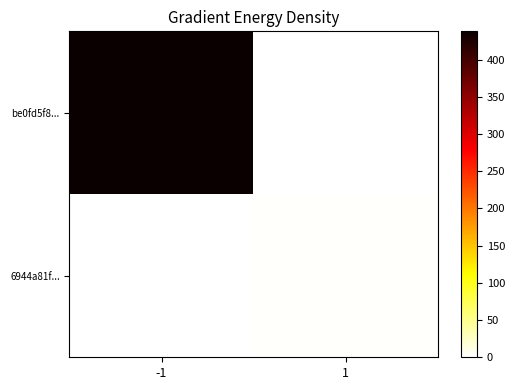

How many categories are shown in the chart?

2